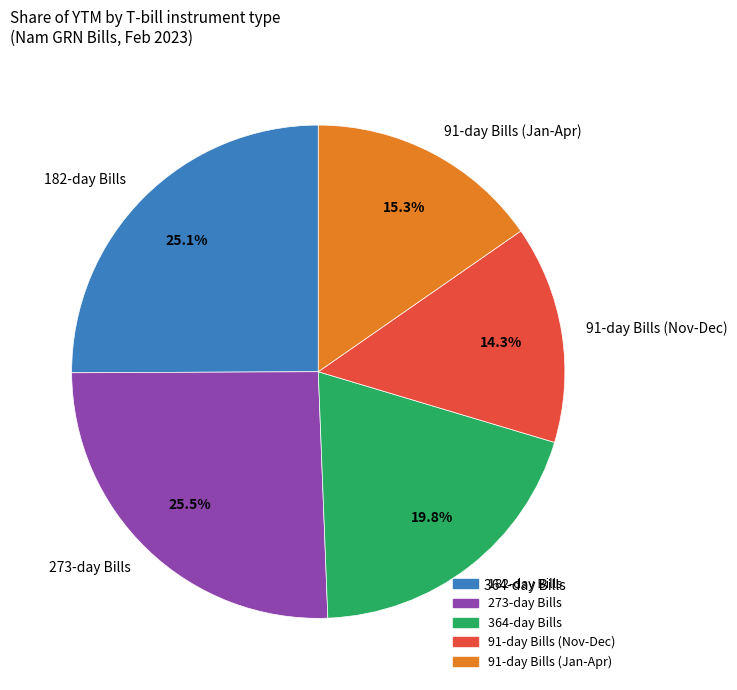

Which category has the smallest portion of the pie?

91-day Bills (Nov-Dec)